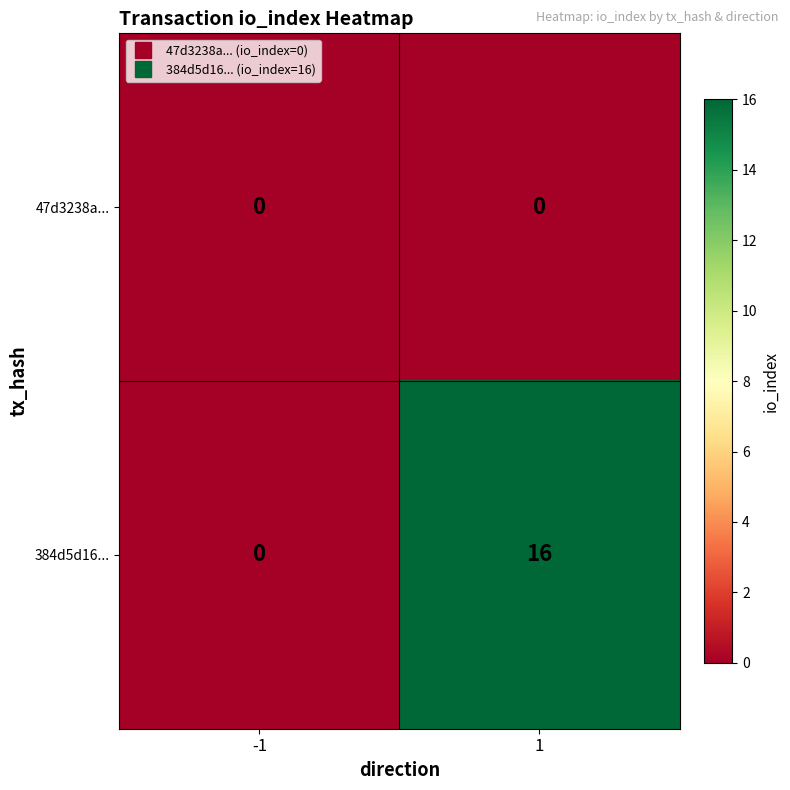

List the series in order of their peak value, lowest first.

47d3238a..., 384d5d16...